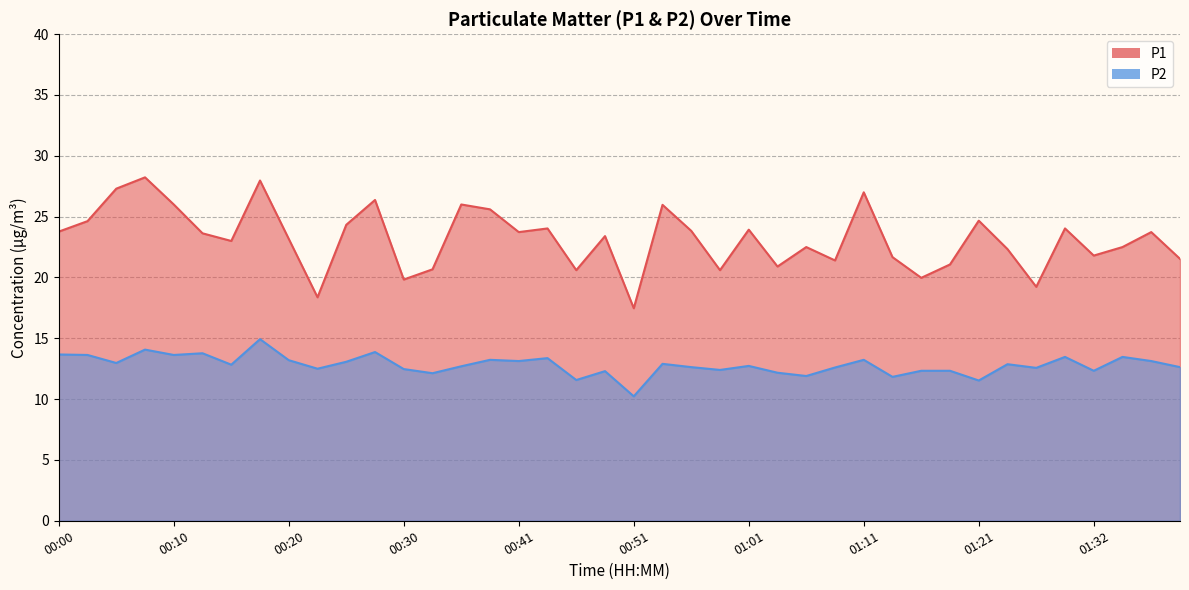

How many lines are shown in the chart?

2